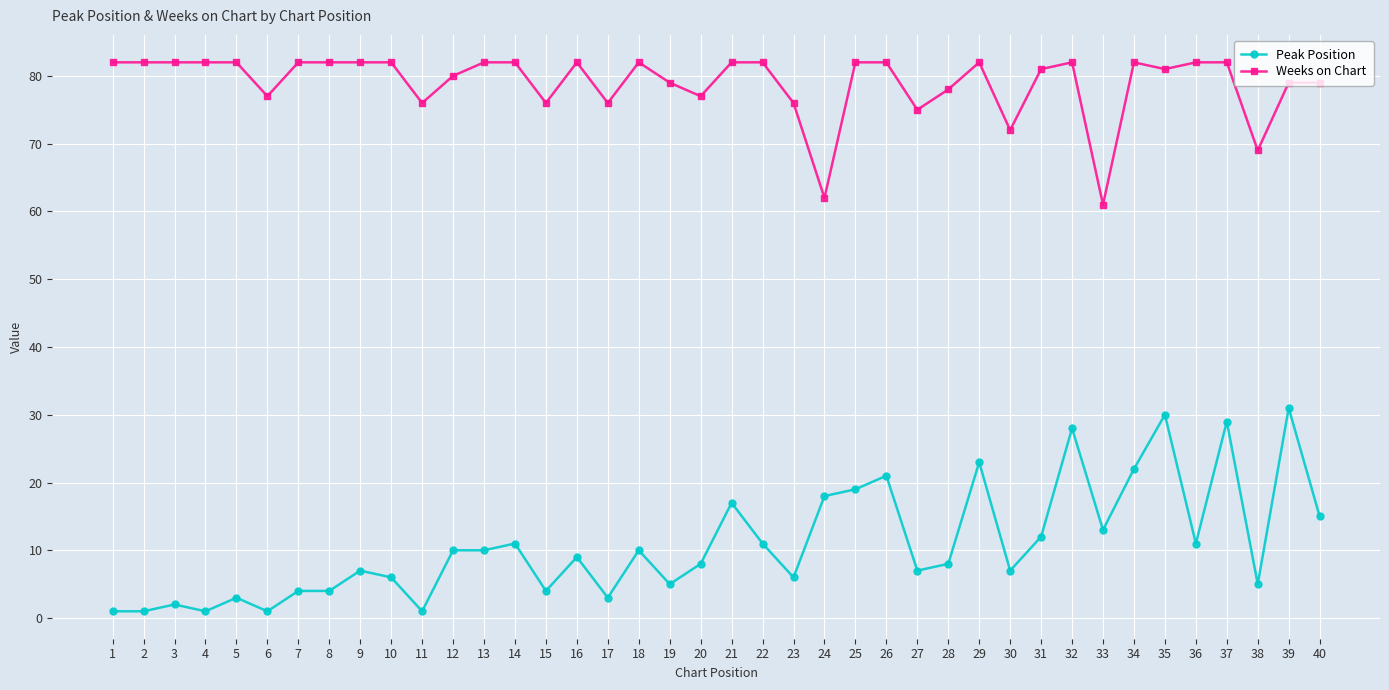

What is the lowest value of the Weeks on Chart series?

61